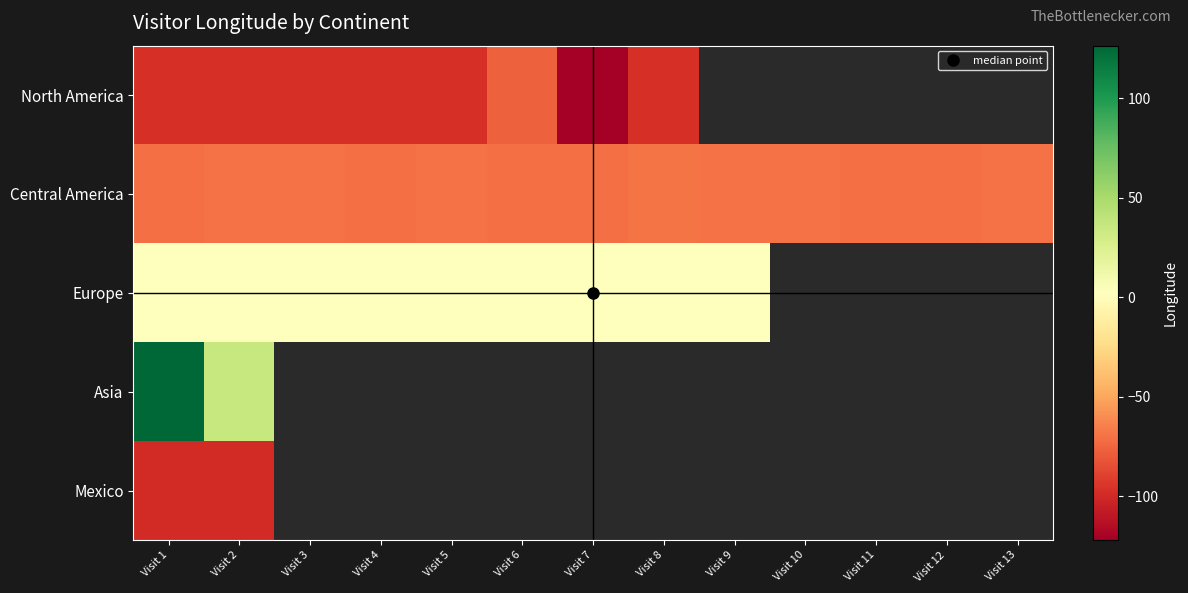

Is it true that Europe equals 2.3 at Visit 1?

True